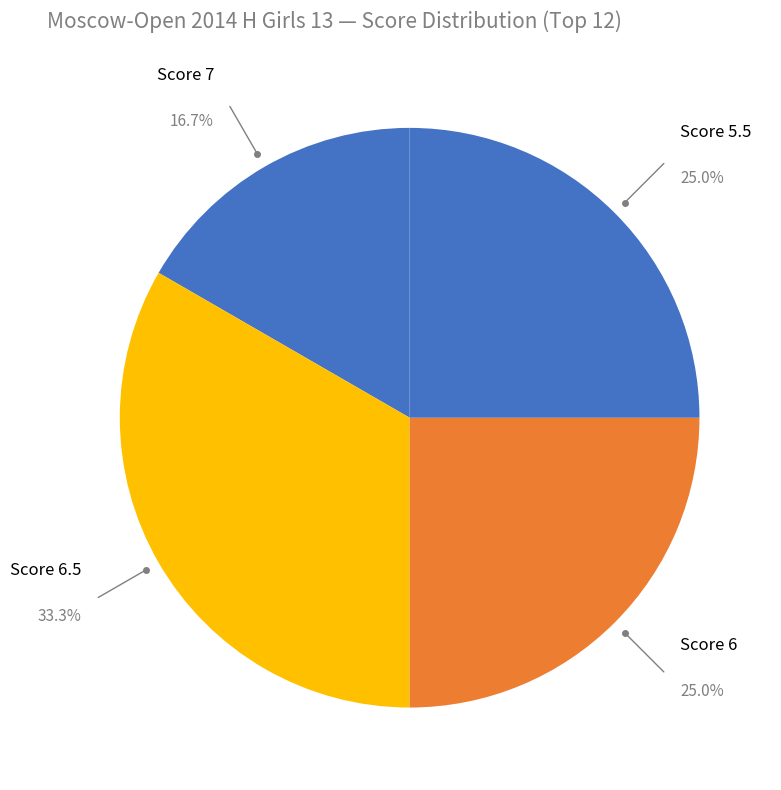

Combined, do Score 7 and Score 6 account for over 50%?

No